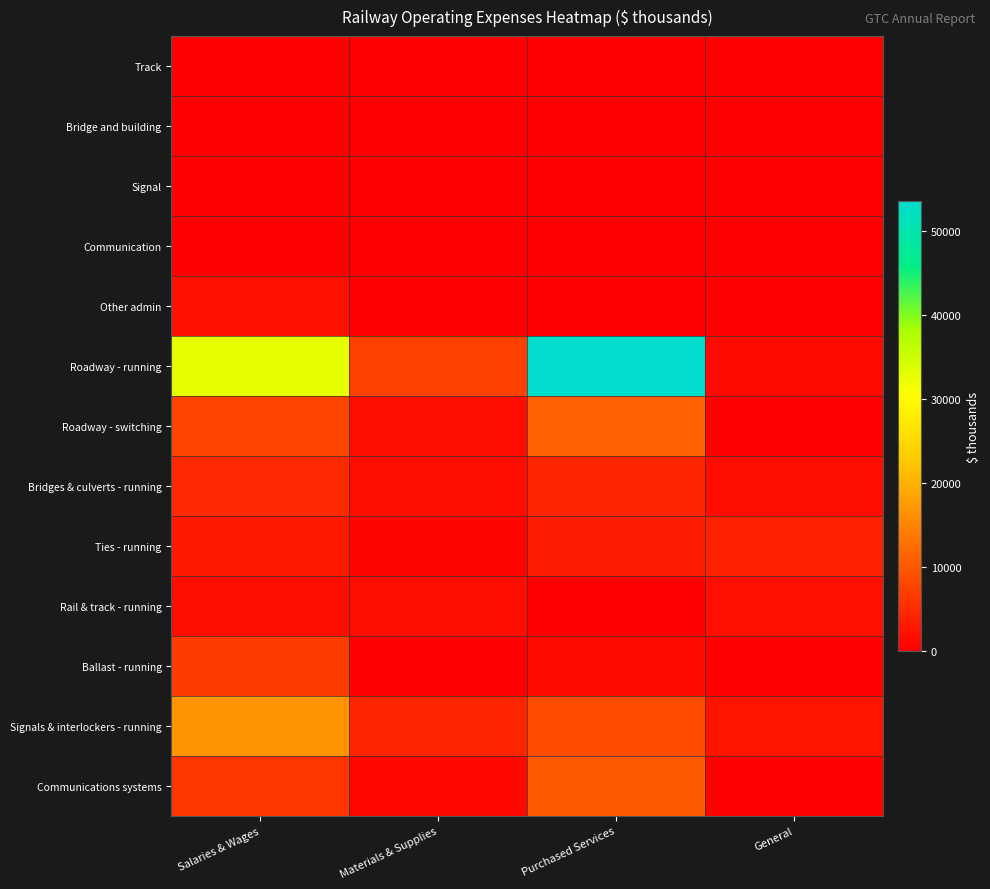

Reading left to right, transcribe all the data shown in this chart.

Track: Salaries & Wages=164	Materials & Supplies=5	Purchased Services=36	General=10
Bridge and building: Salaries & Wages=276	Materials & Supplies=5	Purchased Services=9	General=23
Signal: Salaries & Wages=347	Materials & Supplies=12	Purchased Services=16	General=8
Communication: Salaries & Wages=66	Materials & Supplies=2	Purchased Services=3	General=2
Other admin: Salaries & Wages=1931	Materials & Supplies=0	Purchased Services=217	General=180
Roadway - running: Salaries & Wages=32791	Materials & Supplies=7414	Purchased Services=53623	General=1169
Roadway - switching: Salaries & Wages=7752	Materials & Supplies=1776	Purchased Services=10931	General=365
Bridges & culverts - running: Salaries & Wages=4648	Materials & Supplies=1601	Purchased Services=4217	General=1490
Ties - running: Salaries & Wages=2728	Materials & Supplies=681	Purchased Services=3494	General=3973
Rail & track - running: Salaries & Wages=1702	Materials & Supplies=1744	Purchased Services=180	General=1891
Ballast - running: Salaries & Wages=6745	Materials & Supplies=290	Purchased Services=1209	General=397
Signals & interlockers - running: Salaries & Wages=16642	Materials & Supplies=4311	Purchased Services=8706	General=2419
Communications systems: Salaries & Wages=6216	Materials & Supplies=905	Purchased Services=10247	General=331